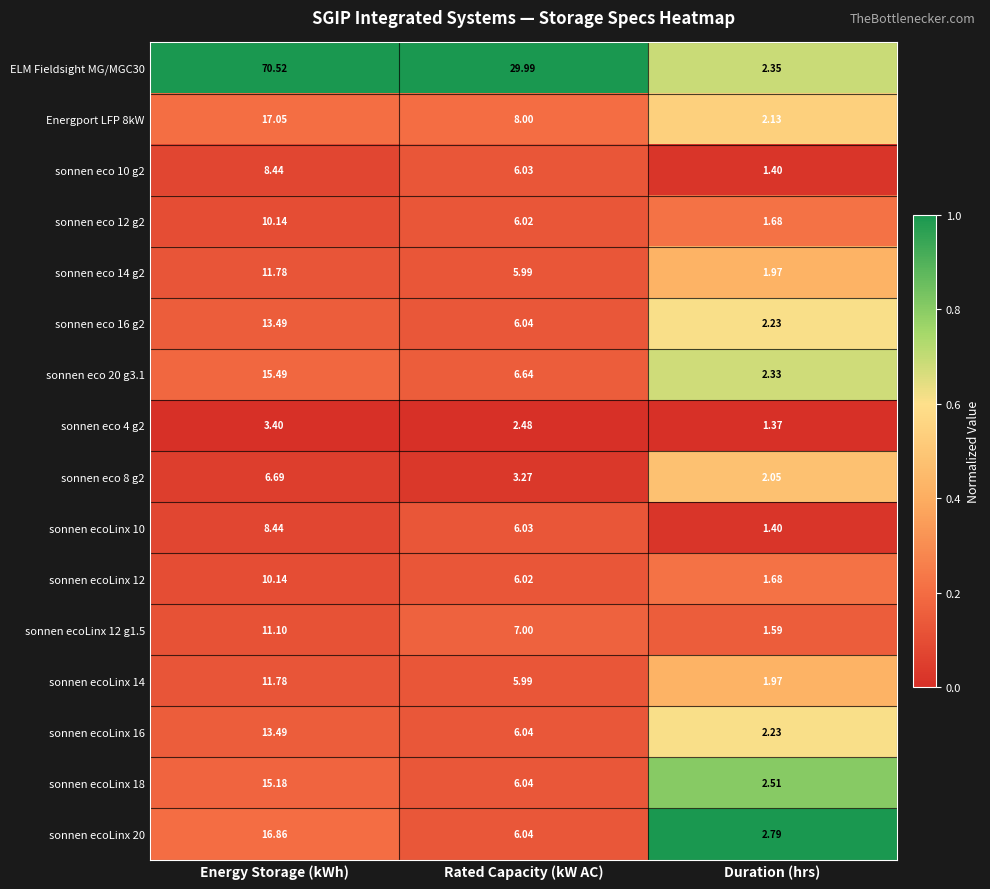

At which label does sonnen ecoLinx 12 g1.5 reach its peak?

Energy Storage (kWh)